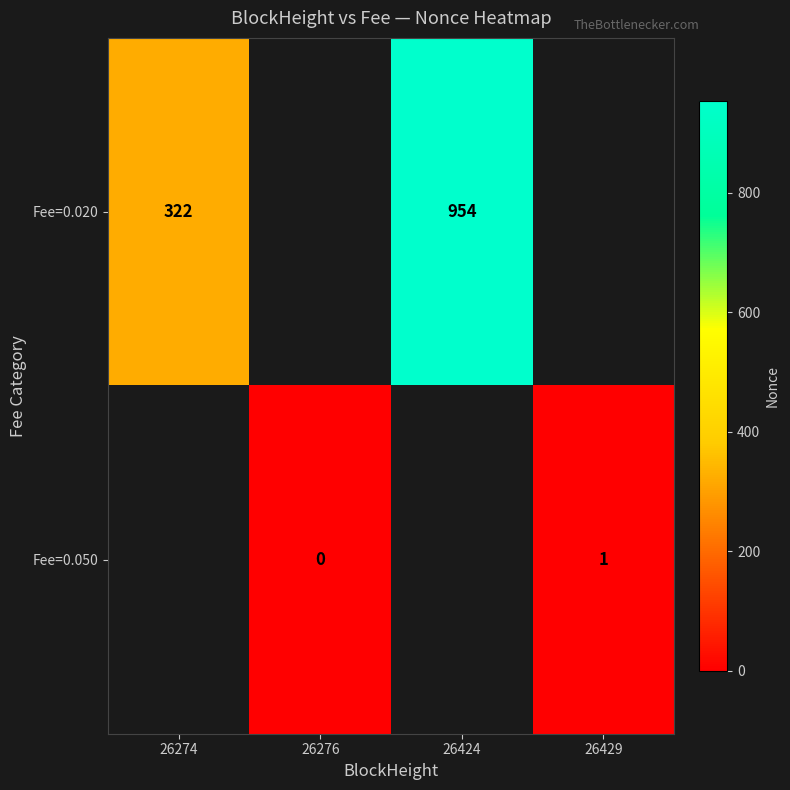

The value of Fee=0.020 at 26424 is 954. True or false?

True